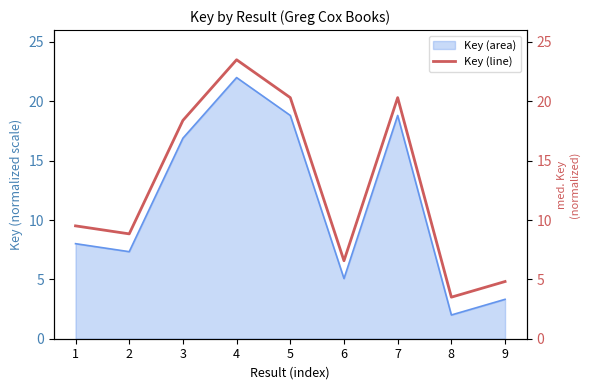

Rank the categories by value from highest to lowest.

4, 5, 7, 3, 1, 2, 6, 9, 8